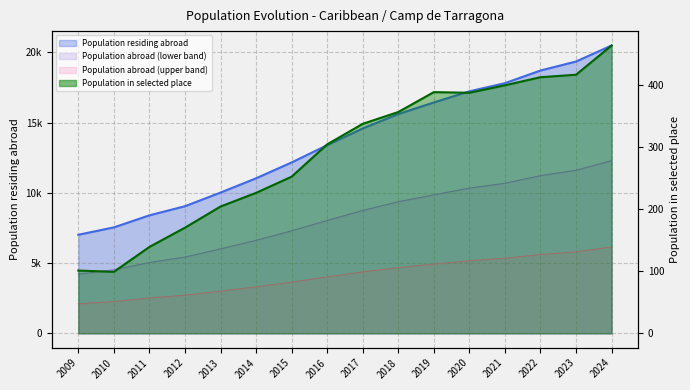

Does the chart have visible grid lines?

Yes